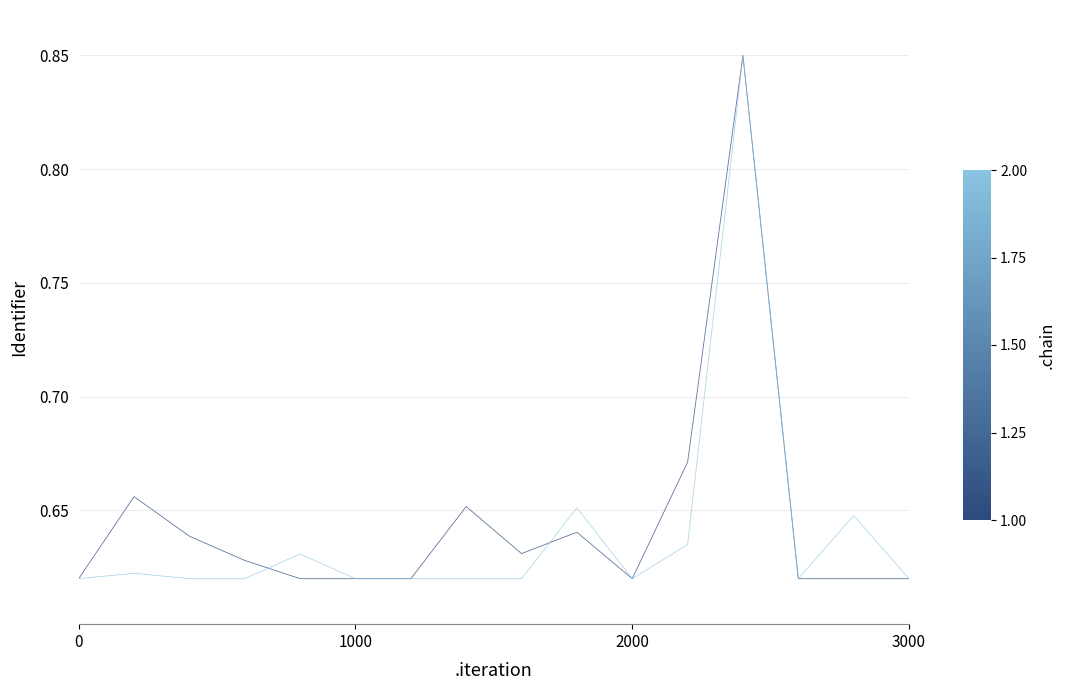

Count the number of categories in the chart.

16